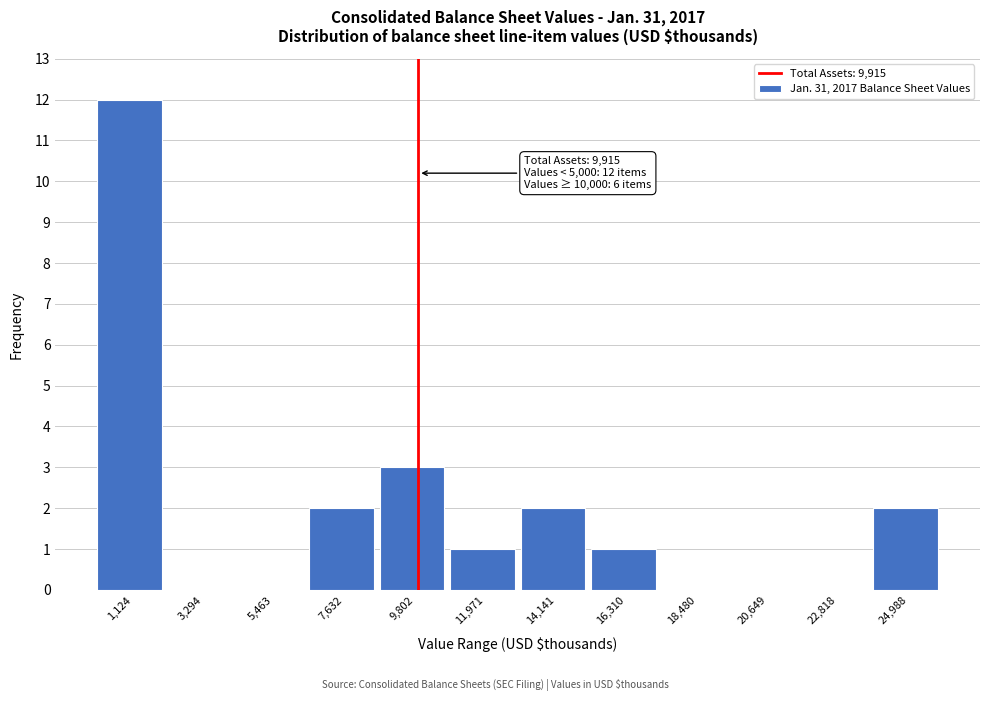

Over which range of the x-axis is the bar tallest?

0 to 2000